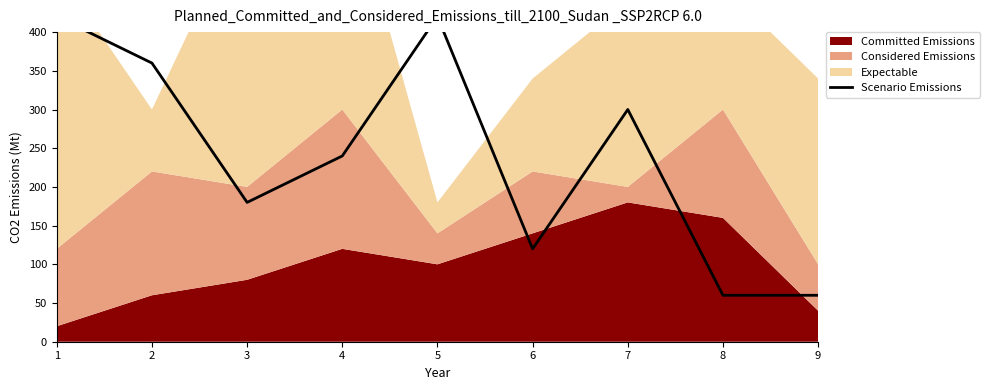

Is it true that the value at 6 is 184?

False